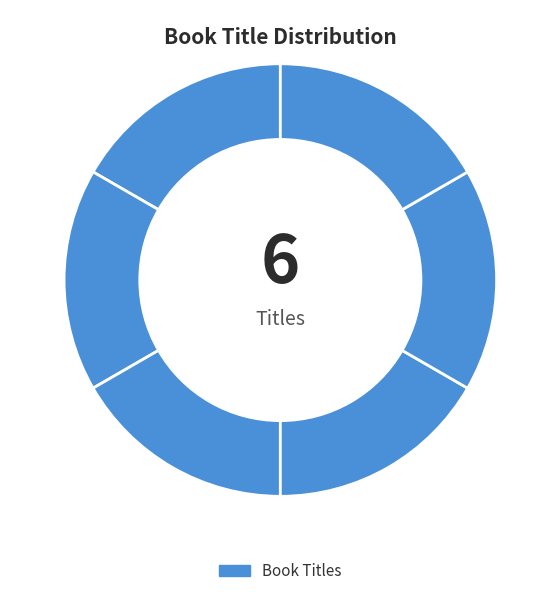

How many segments does this pie chart have?

6